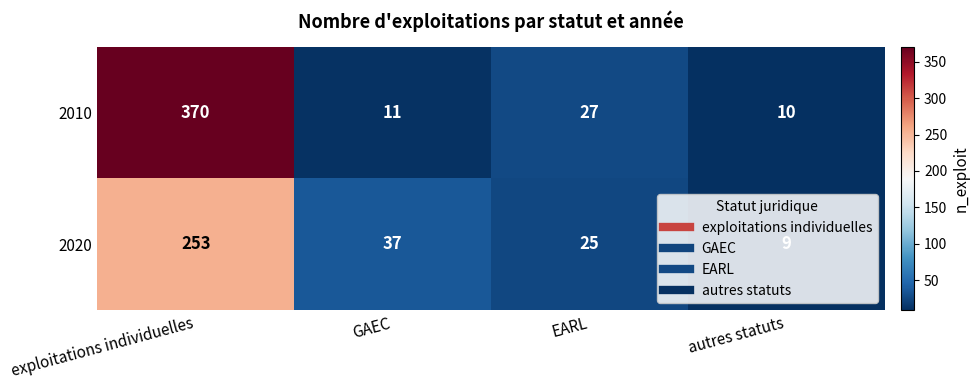

What value does the 2020 series have at EARL, to the nearest 5?

25